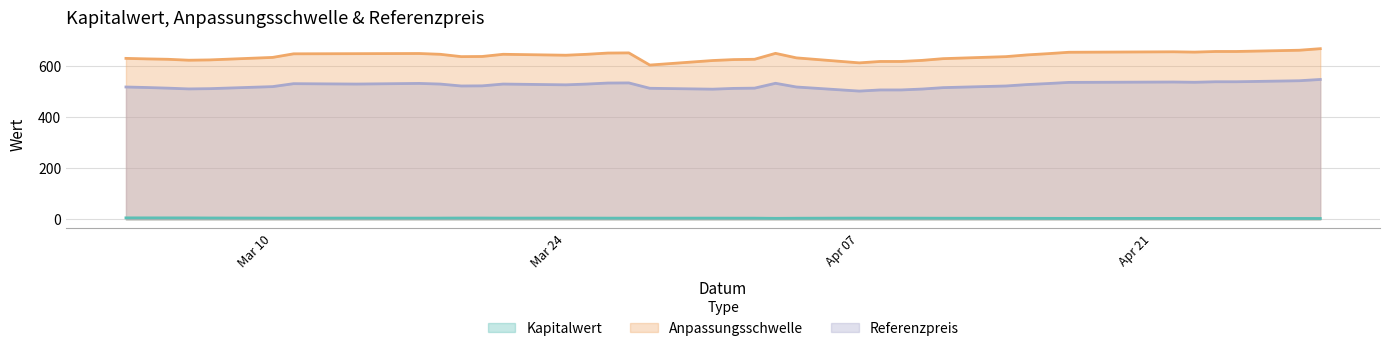

What is the value of the Kapitalwert point at the 36th from the left?

5.9